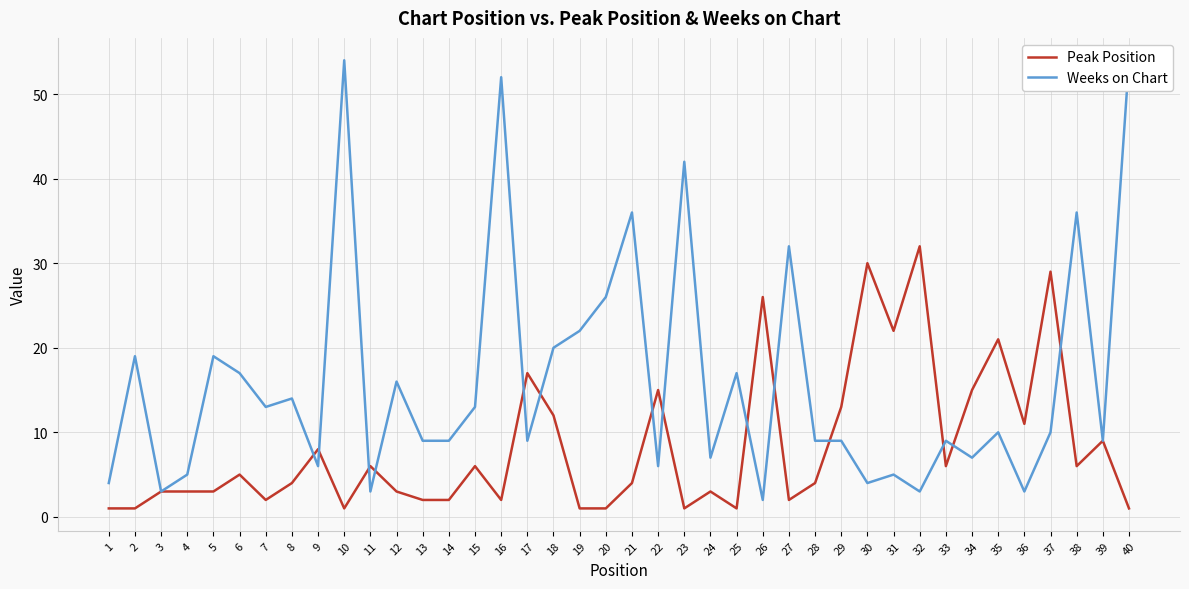

What is the total value across all series at 35?

31